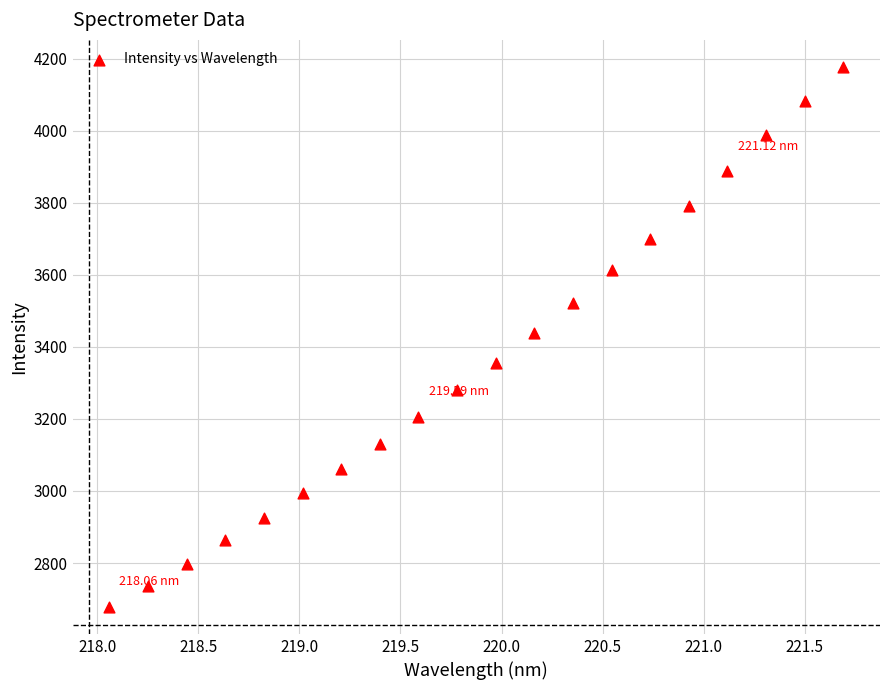

What is the range of X values (max minus min)?

3.6